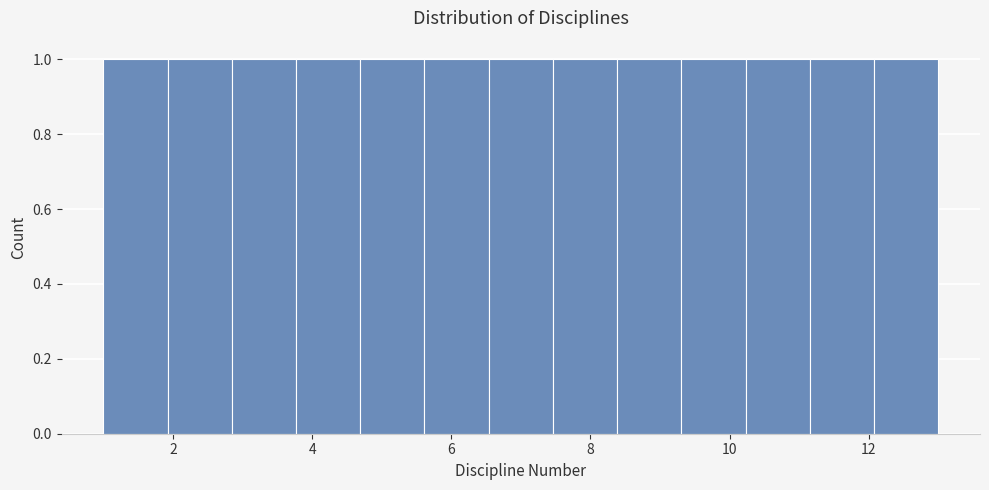

Reading left to right, transcribe this chart: for each bar, give the range it covers on the x-axis and its height. Neither the bar edges nor the heights are printed on the chart, so give them approximately, as read against the axes.

1.0 to 2.0: 1
2.0 to 2.8: 1
2.8 to 3.8: 1
3.8 to 4.6: 1
4.6 to 5.6: 1
5.6 to 6.6: 1
6.6 to 7.4: 1
7.4 to 8.4: 1
8.4 to 9.4: 1
9.4 to 10.2: 1
10.2 to 11.2: 1
11.2 to 12.0: 1
12.0 to 13.0: 1